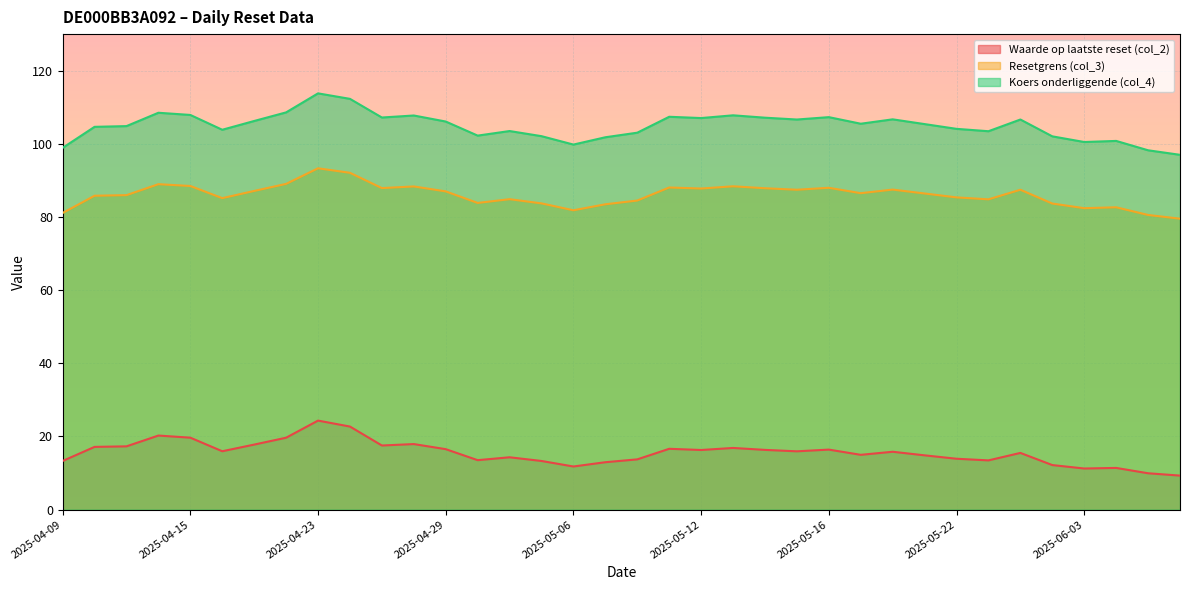

Which series has the widest spread of values?

Koers onderliggende (col_4)